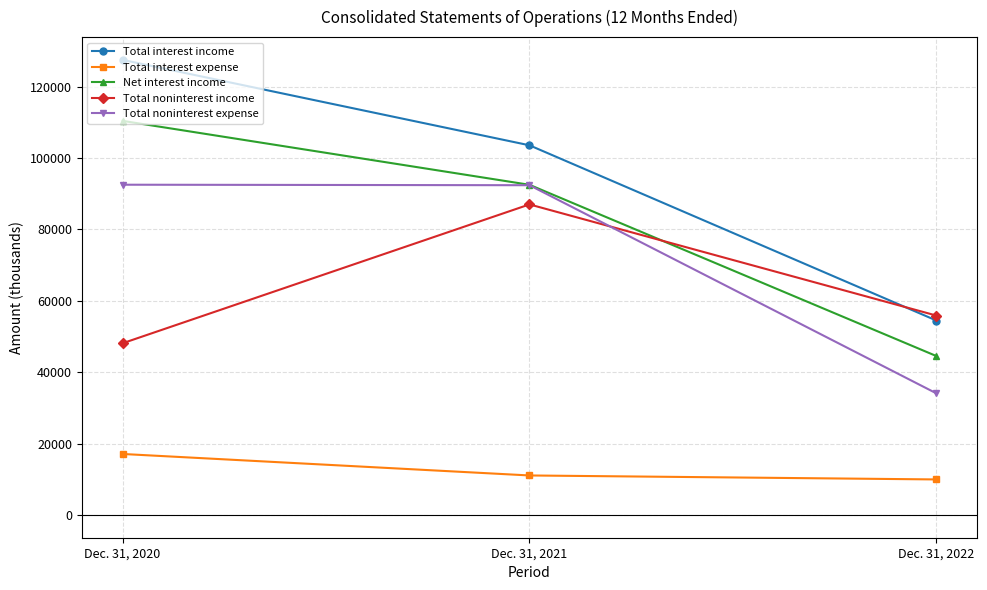

At Dec. 31, 2022, list the series in order from largest to smallest.

Total noninterest income, Total interest income, Net interest income, Total noninterest expense, Total interest expense